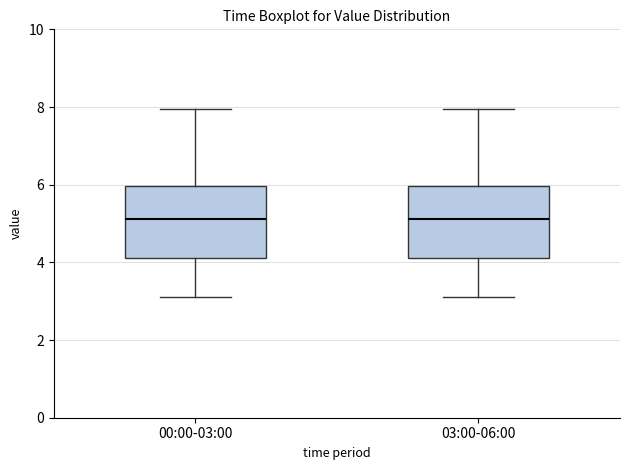

Reading left to right, transcribe this box plot: for each box, give where its median line is, the range the box spans, and where its two whiskers end, as read against the y-axis. The values are not printed on the chart, so give them approximately, as read against the axis.

00:00-03:00: median 5.2, box 4.2 to 6.0, whiskers 3.2 to 8.0
03:00-06:00: median 5.2, box 4.2 to 6.0, whiskers 3.2 to 8.0